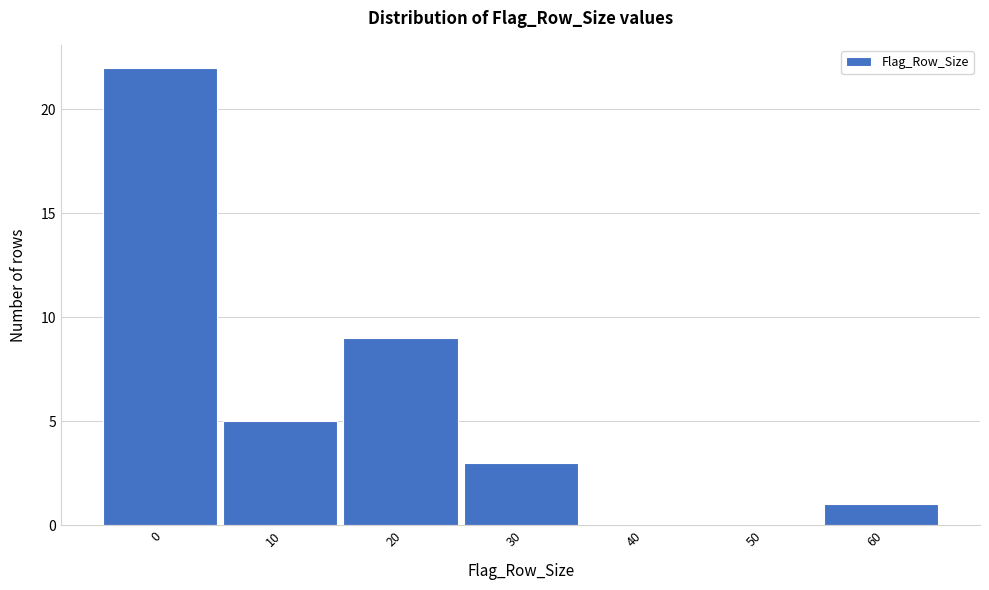

The value at 20 is 9. True or false?

True